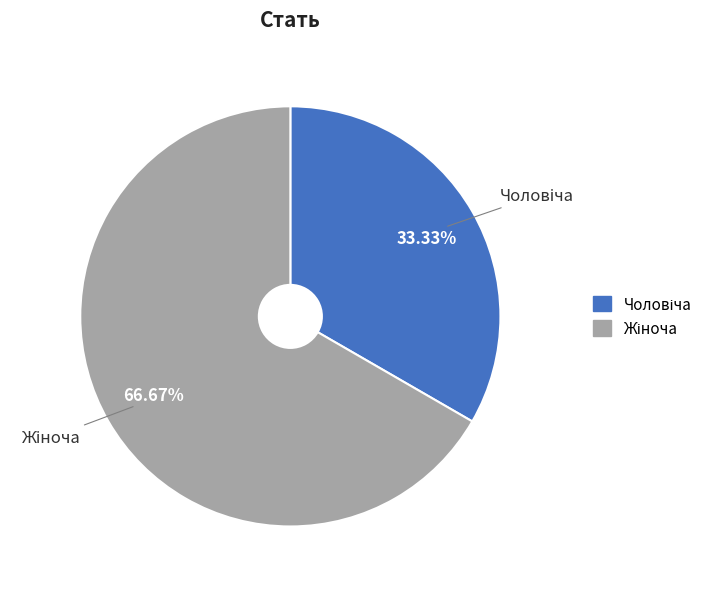

Does any single category account for the majority?

Yes